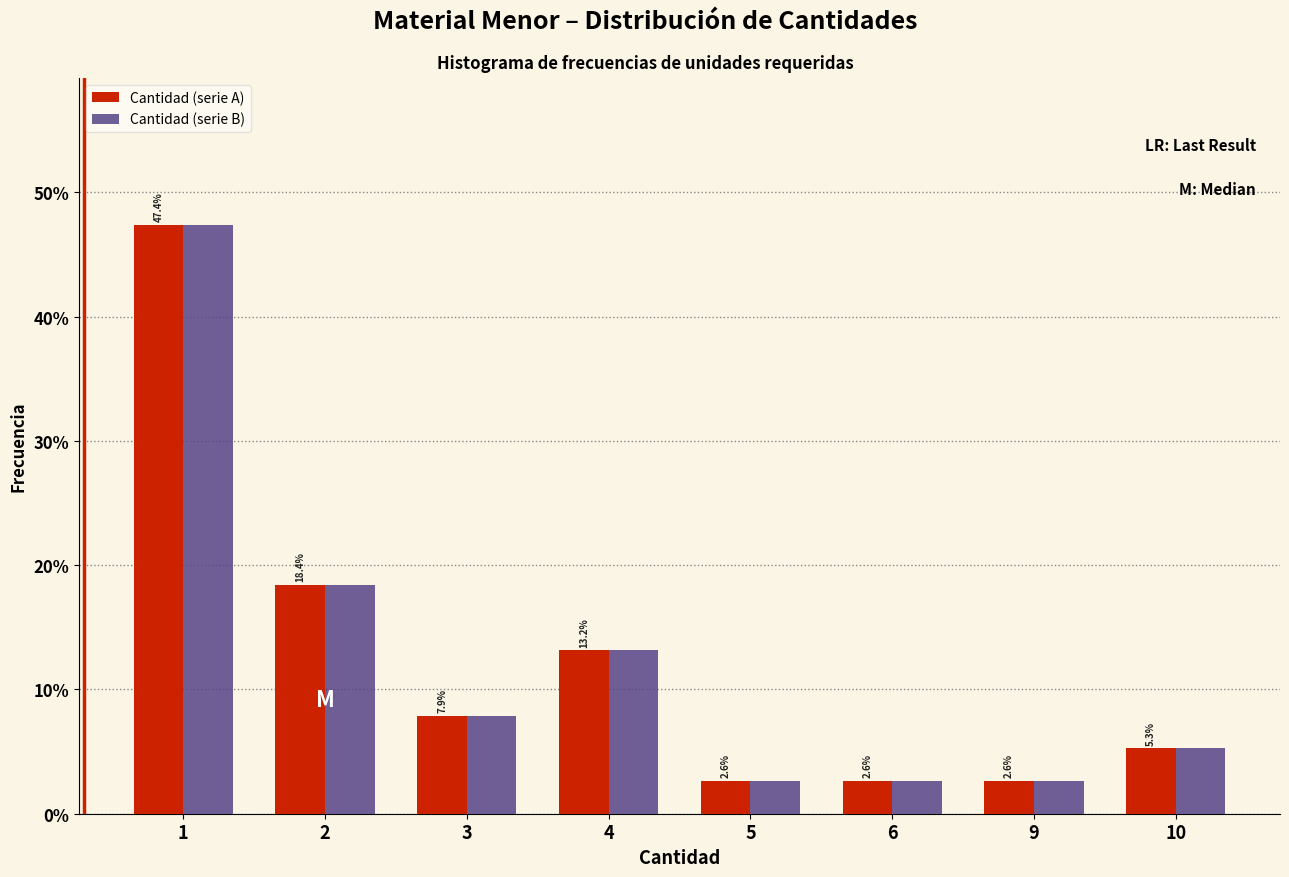

Reading left to right, transcribe all the data shown in this chart.

Cantidad (serie A): 1=47.4	2=18.4	3=7.9	4=13.2	5=2.6	6=2.6	9=2.6	10=5.3
Cantidad (serie B): 1=47.4	2=18.4	3=7.9	4=13.2	5=2.6	6=2.6	9=2.6	10=5.3